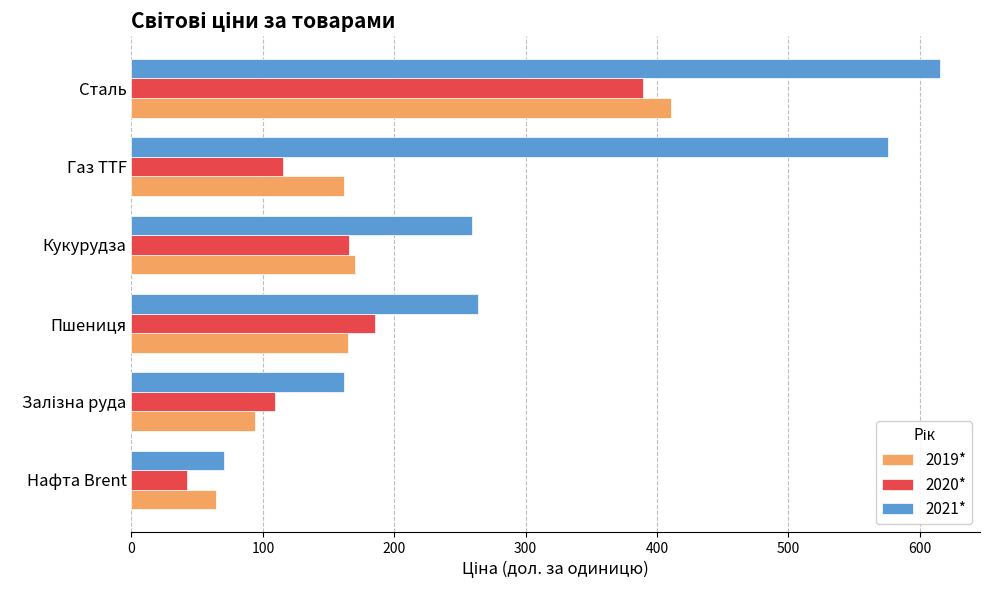

What is the sum of all 2019* values?

1064.9